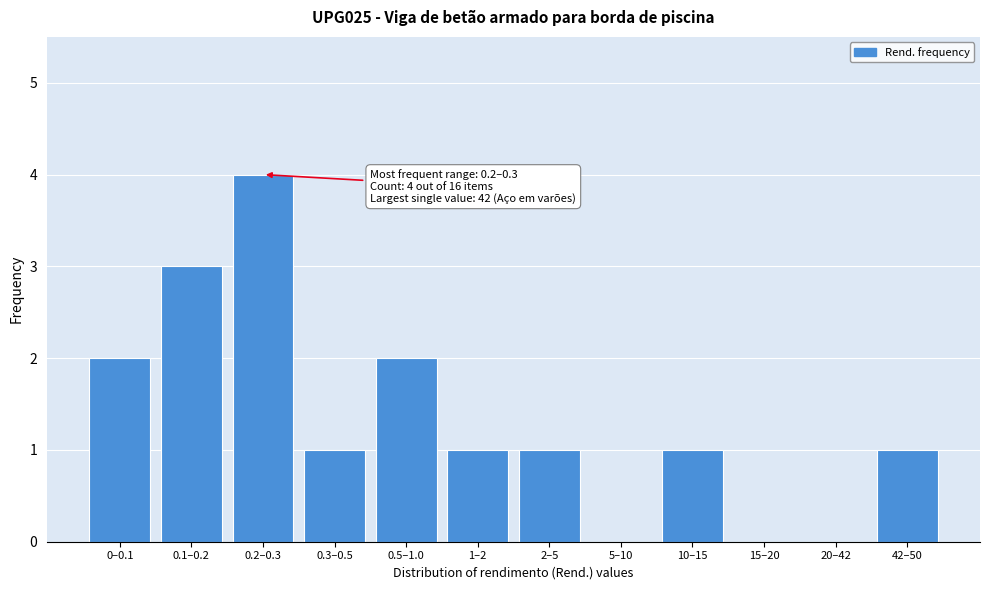

Reading left to right, transcribe all the data shown in this chart.

0–0.1=2	0.1–0.2=3	0.2–0.3=4	0.3–0.5=1	0.5–1.0=2	1–2=1	2–5=1	5–10=0	10–15=1	15–20=0	20–42=0	42–50=1